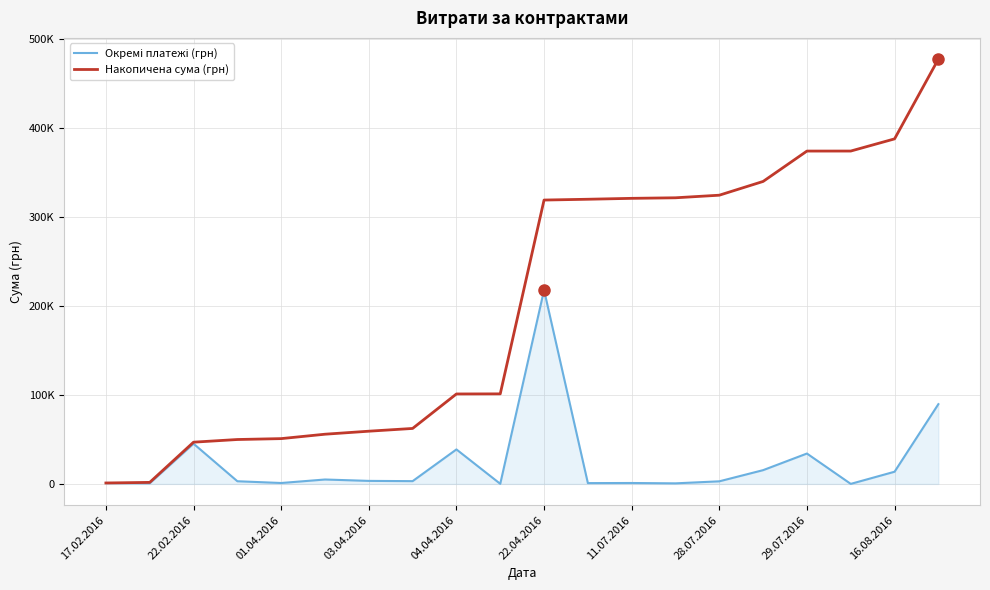

Does the chart have visible grid lines?

Yes